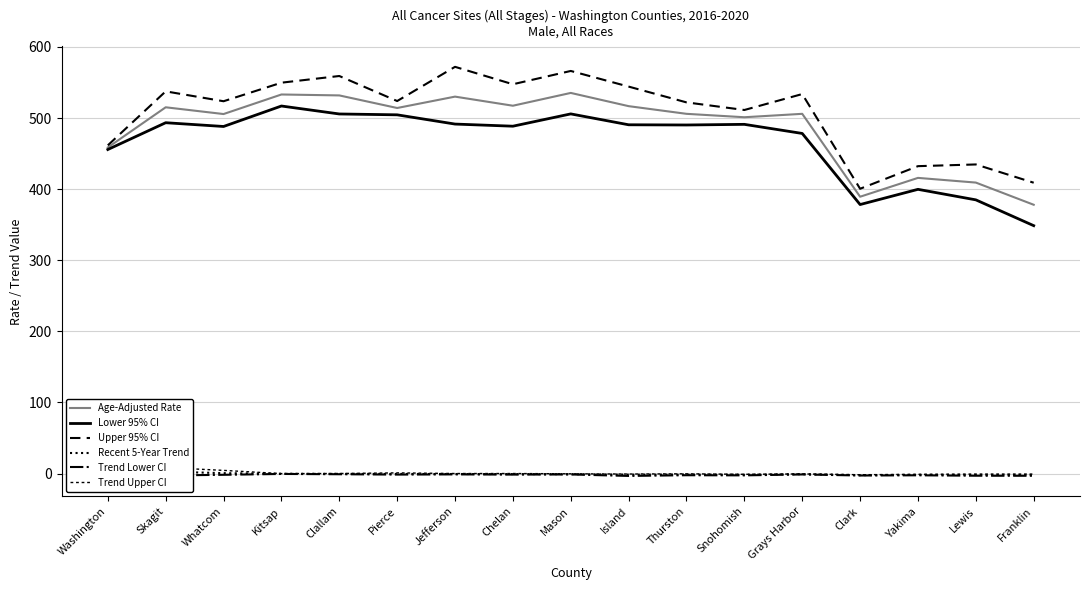

What position from the right is Yakima?

3